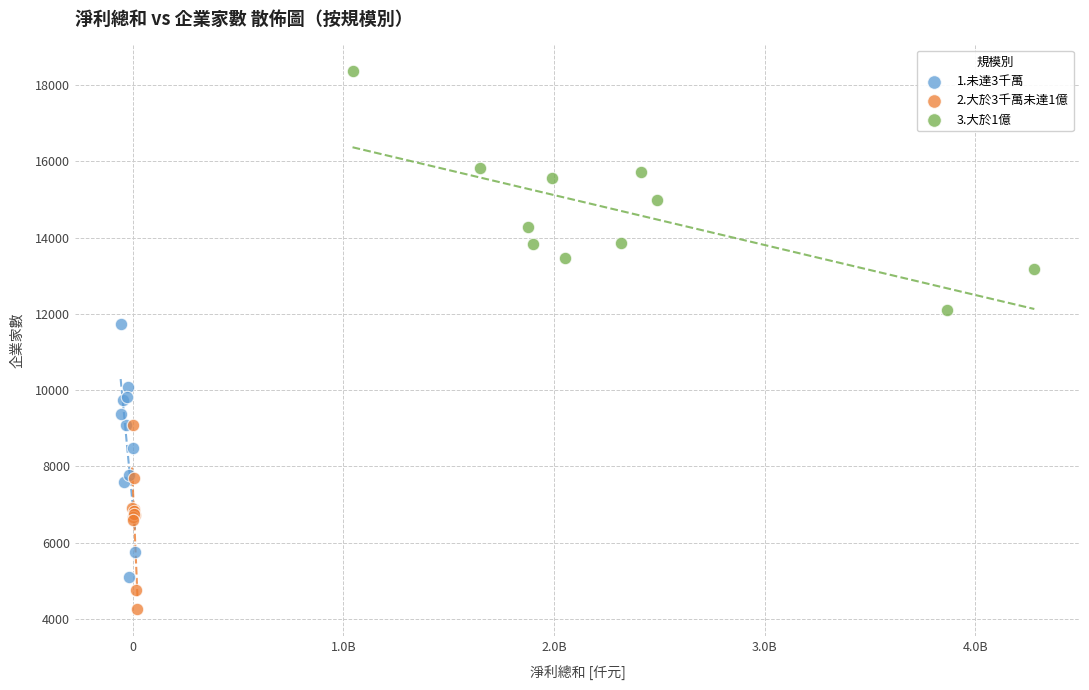

Which series reaches the maximum Y coordinate?

3.大於1億